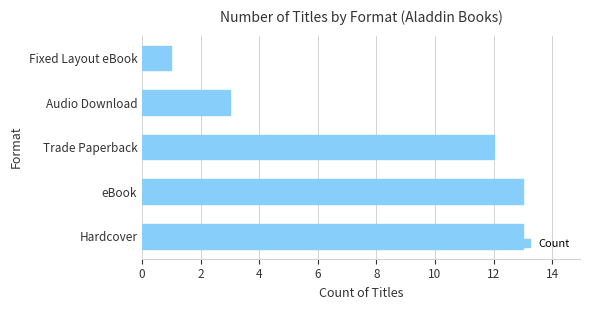

What is the maximum value shown in the chart?

13